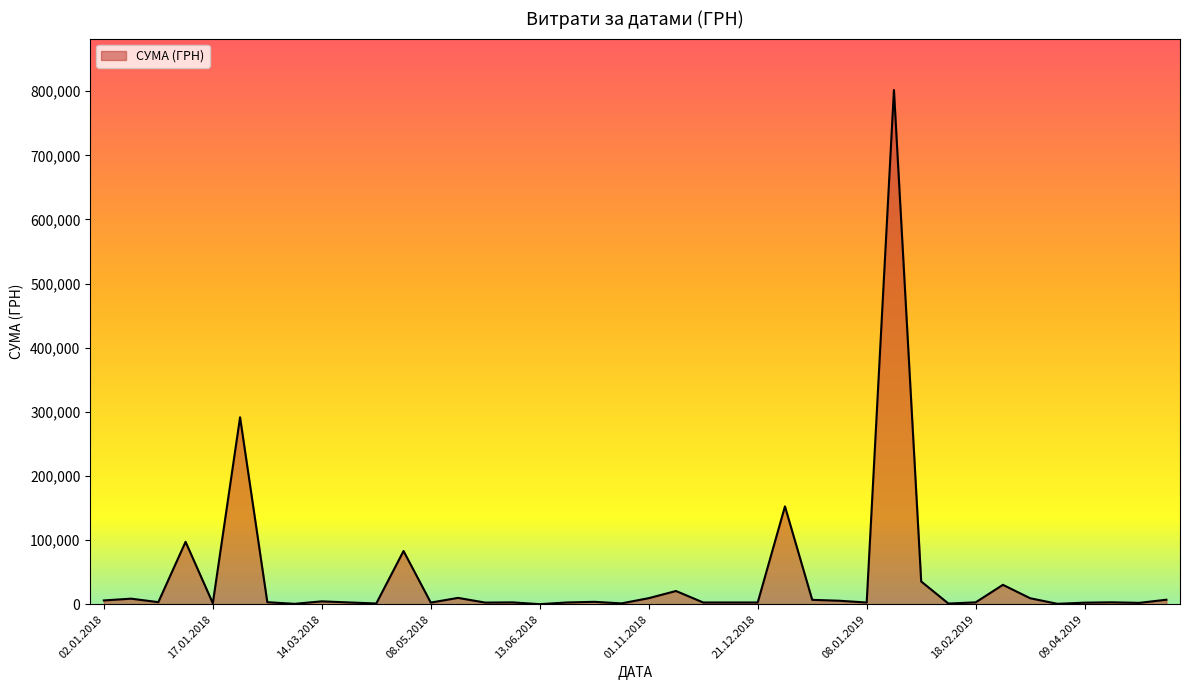

What is the difference between the maximum and minimum values?

801715.2